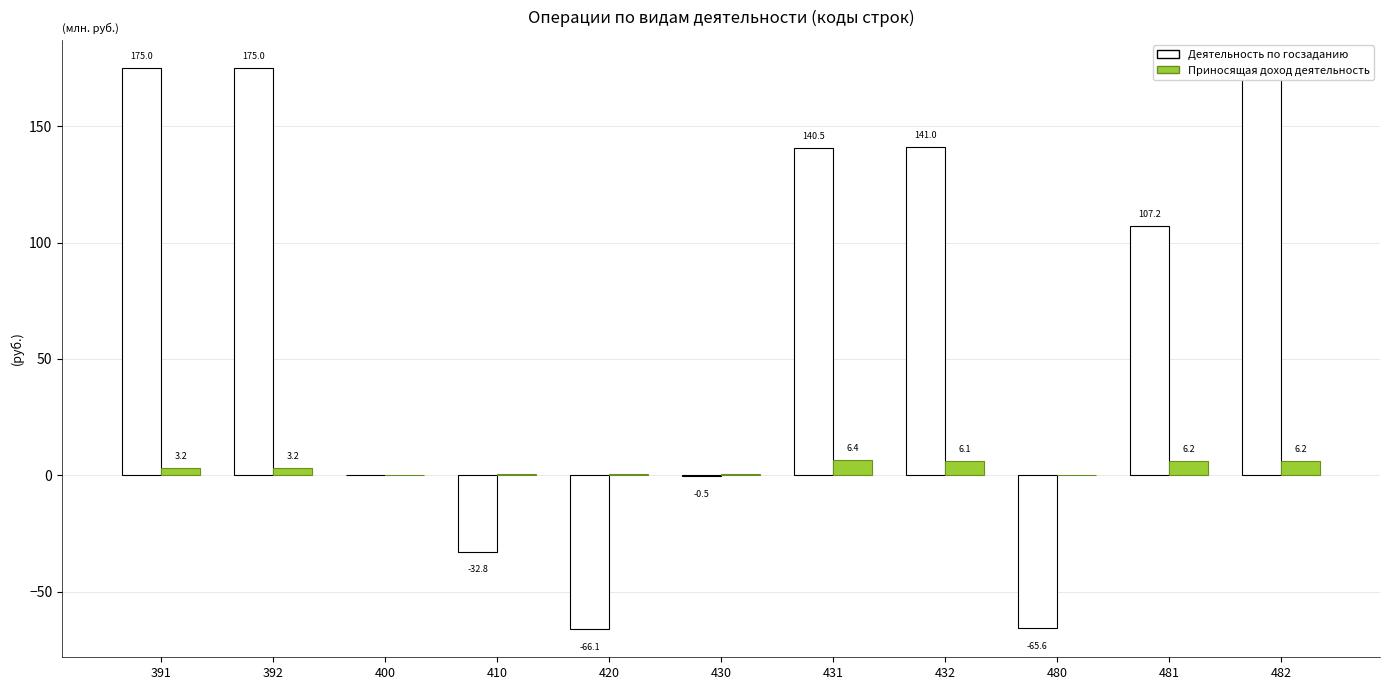

What are all the series names shown in the legend?

Деятельность по госзаданию, Приносящая доход деятельность